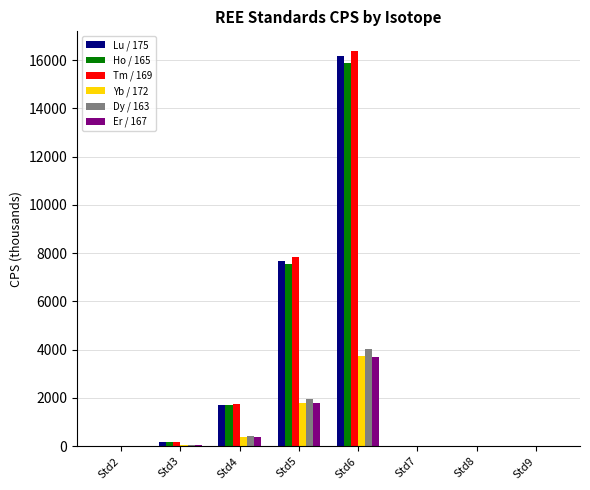

What is the sum of the Lu / 175 values at Std5 and Std4?

9380.5